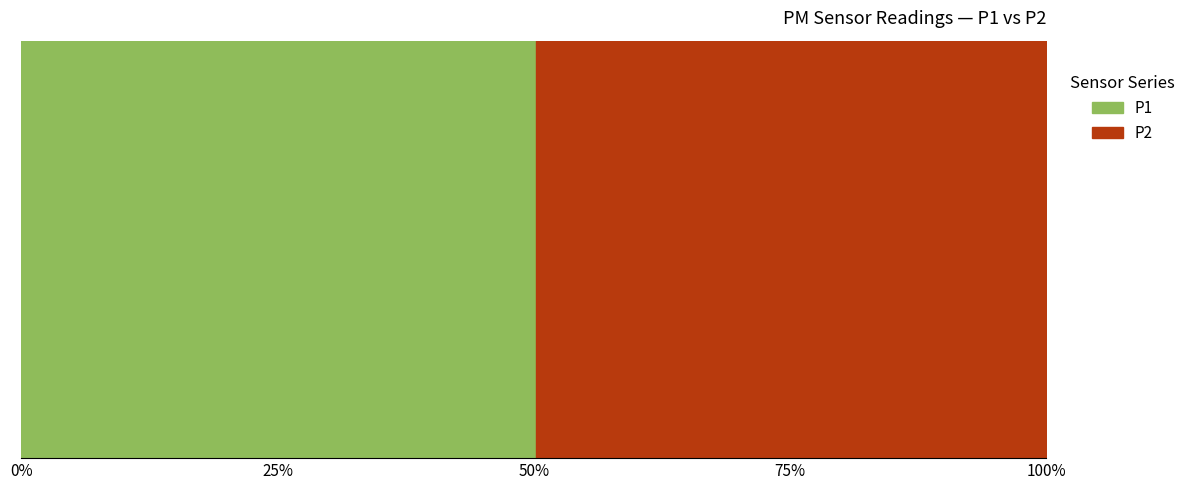

Rank the series at 07:05 from highest to lowest value.

P1, P2